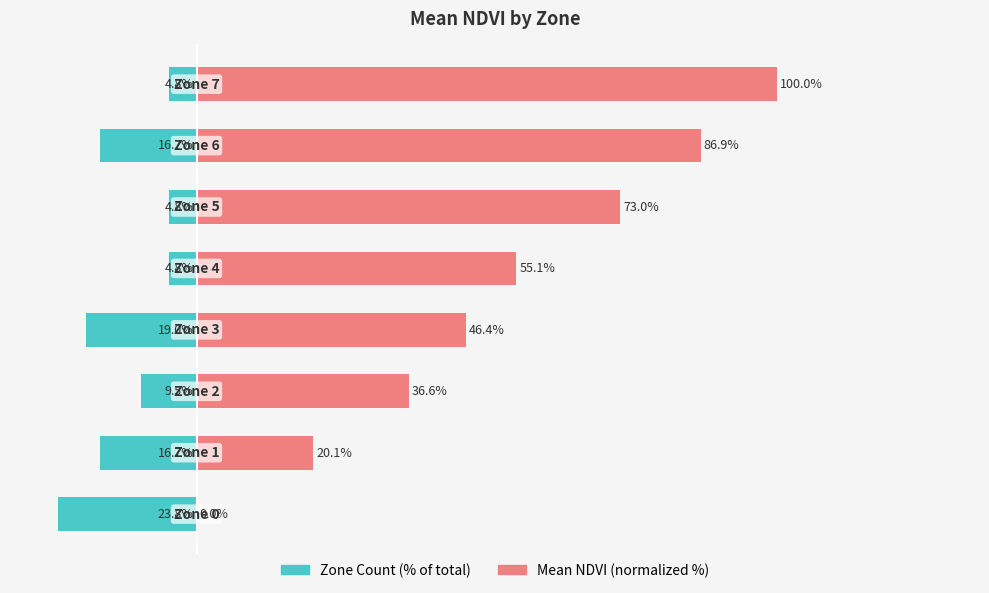

What are all the series names shown in the legend?

Zone Count (% of total), Mean NDVI (normalized %)